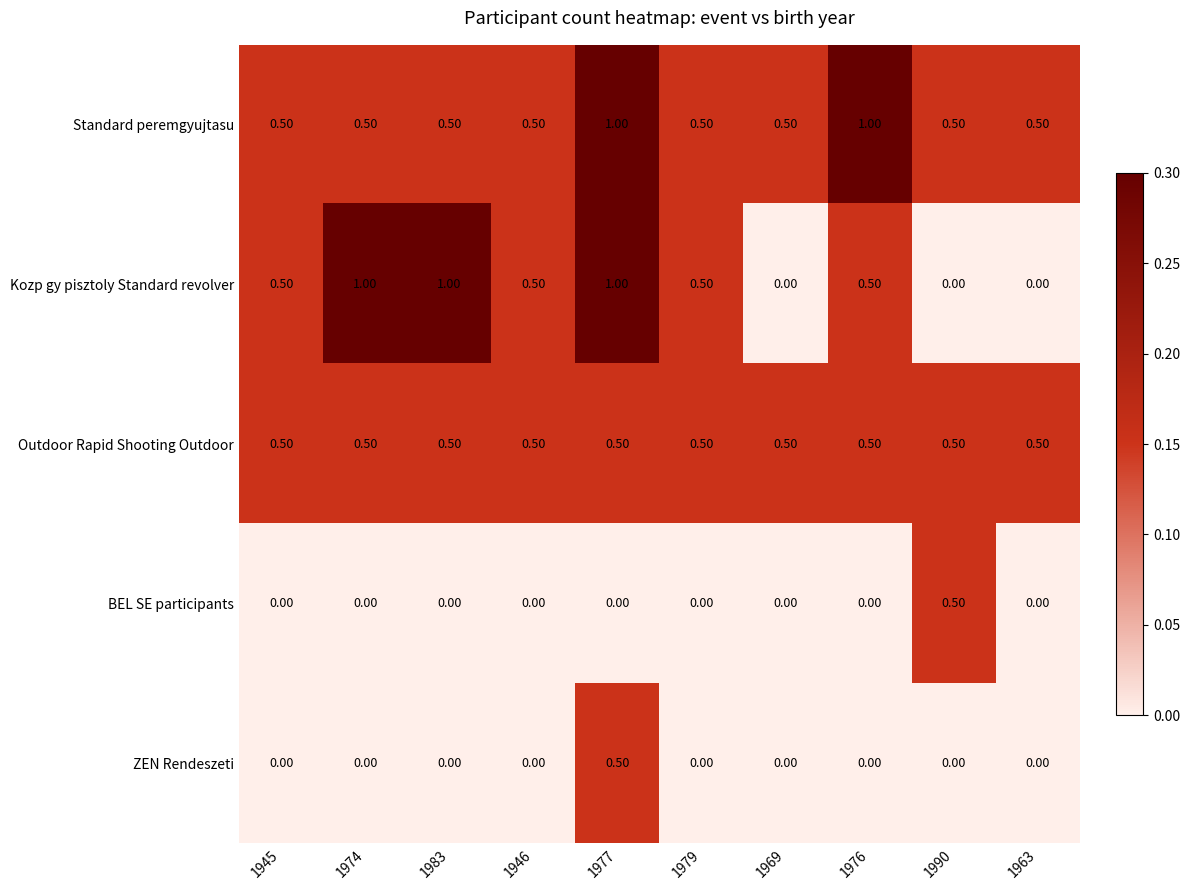

What is the difference between the highest and lowest values at 1976?

1.0